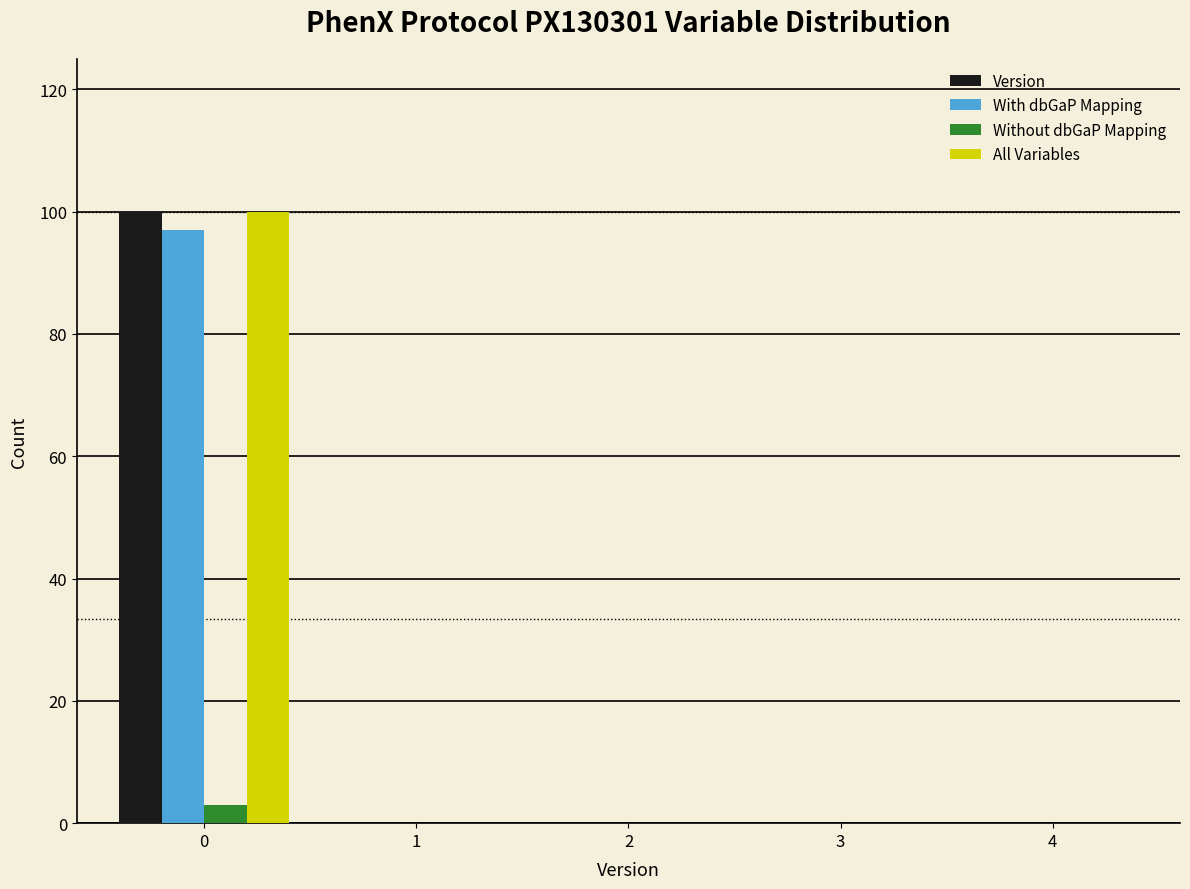

In the All Variables series, which range on the x-axis has the tallest bar?

-0.5 to 0.5